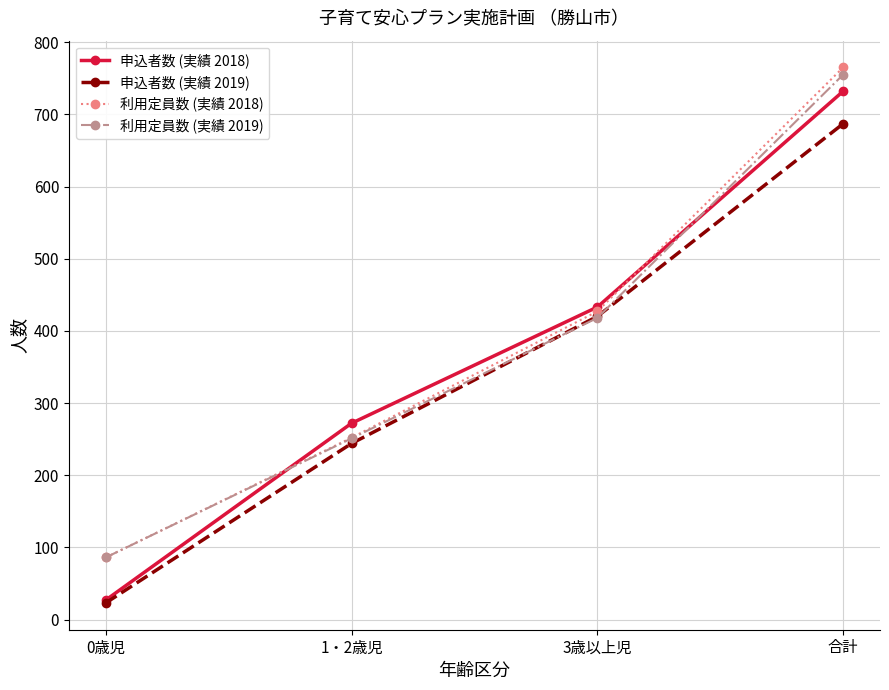

Which series has the widest spread of values?

申込者数 (実績 2018)